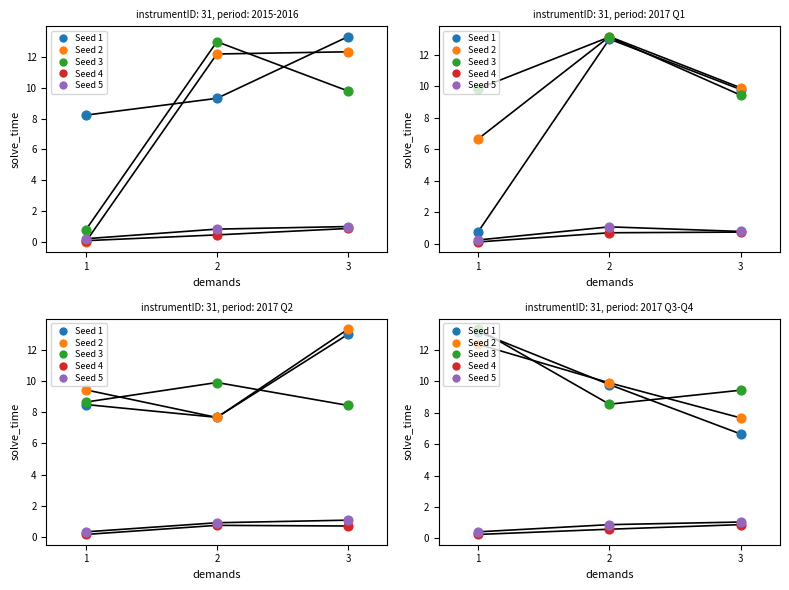

Is the value of Seed 3 at 1 greater than the value of Seed 1 at 1?

No